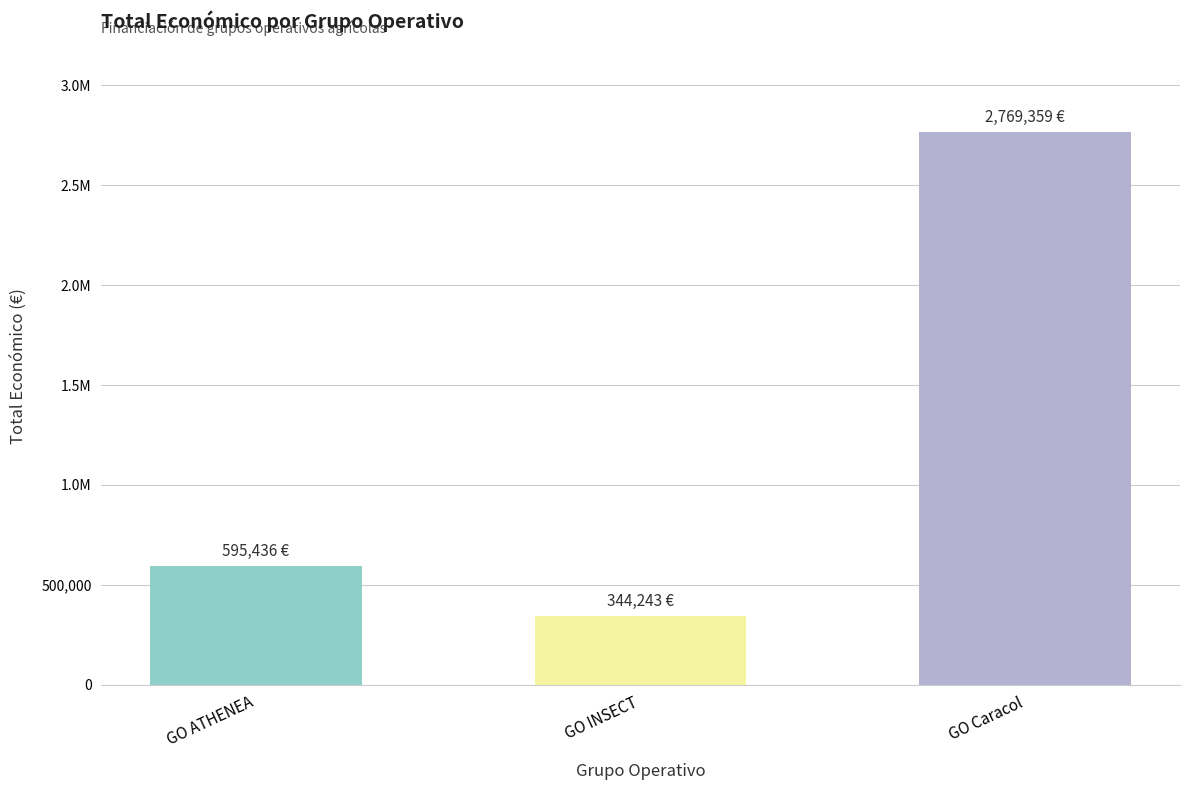

Are the bars horizontal?

No